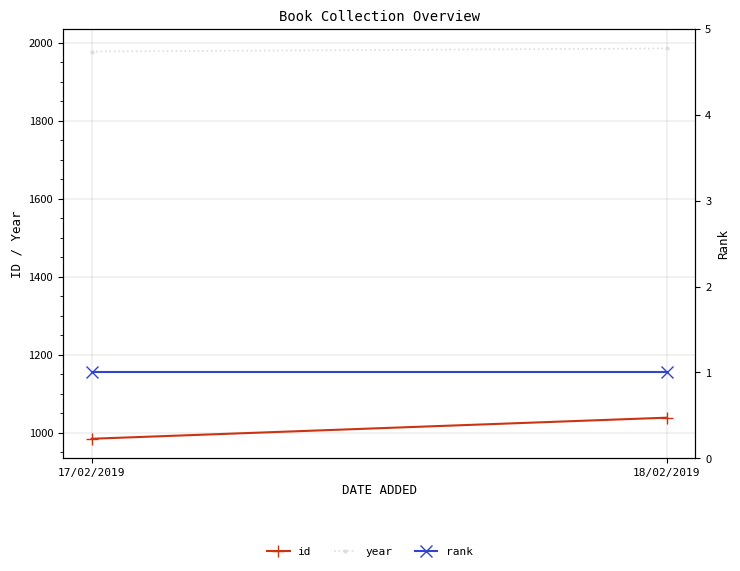

The value of year at 17/02/2019 is 1977. True or false?

True